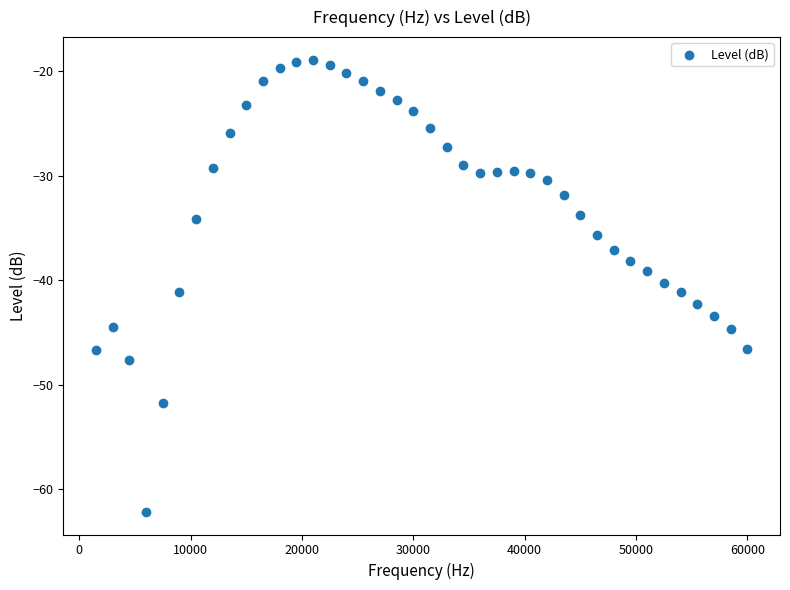

What is the range of X values (max minus min)?

58500.0